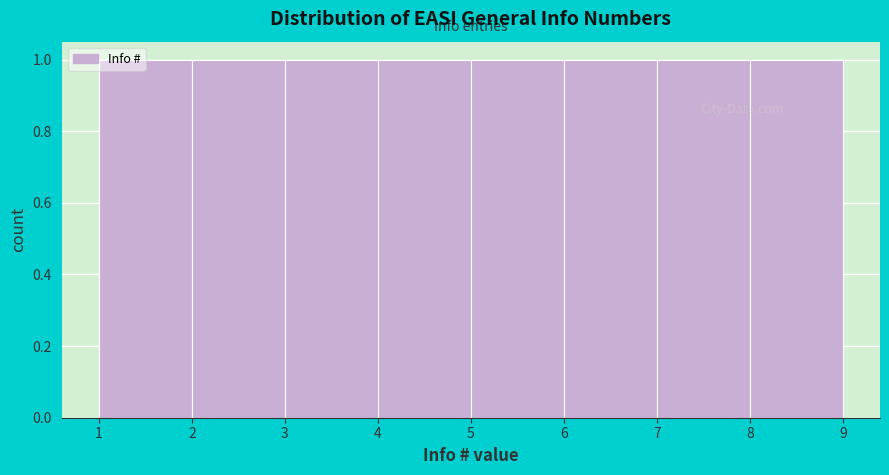

What is the height of the bar covering 7 to 8 on the x-axis? The values are not printed on the chart, so give them approximately, as read against the axis.

1